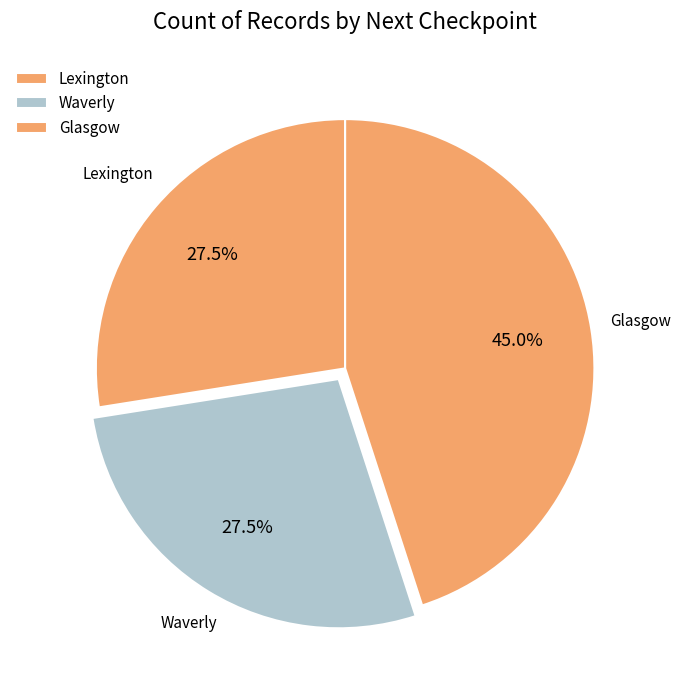

Rank the categories by value from lowest to highest.

Lexington, Waverly, Glasgow